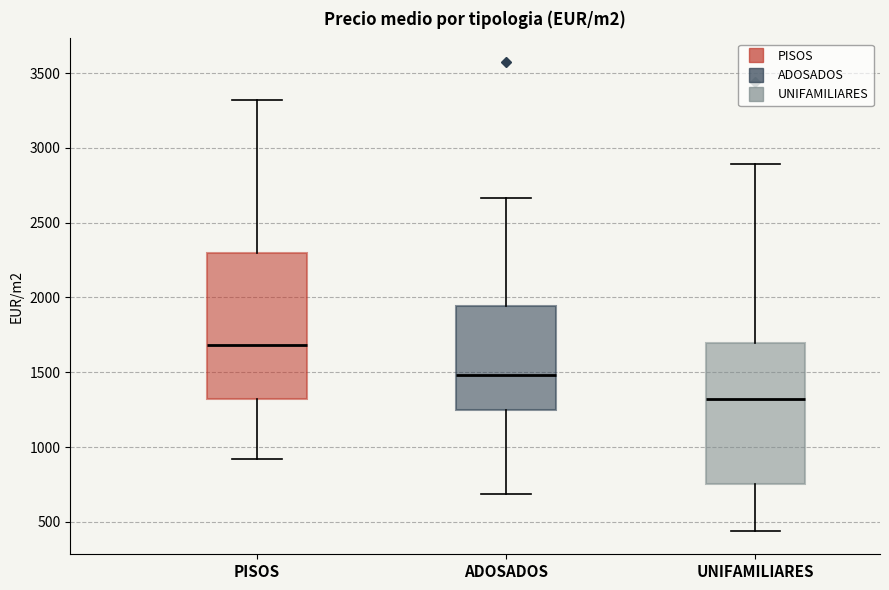

Reading left to right, transcribe this box plot: for each box, give where its median line is, the range the box spans, and where its two whiskers end, as read against the y-axis. The values are not printed on the chart, so give them approximately, as read against the axis.

PISOS: median 1700, box 1300 to 2300, whiskers 900 to 3300
ADOSADOS: median 1500, box 1250 to 1950, whiskers 700 to 2650
UNIFAMILIARES: median 1300, box 750 to 1700, whiskers 450 to 2900